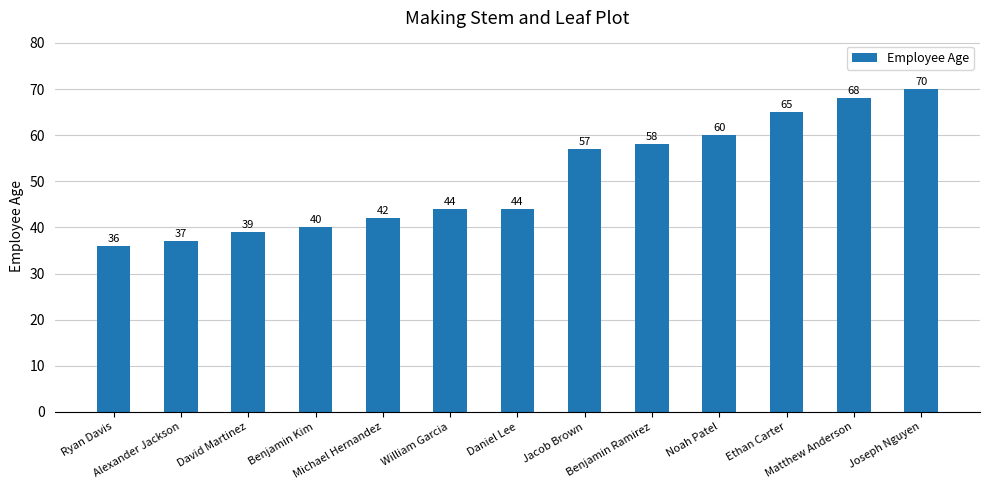

How many data points are less than 44?

5